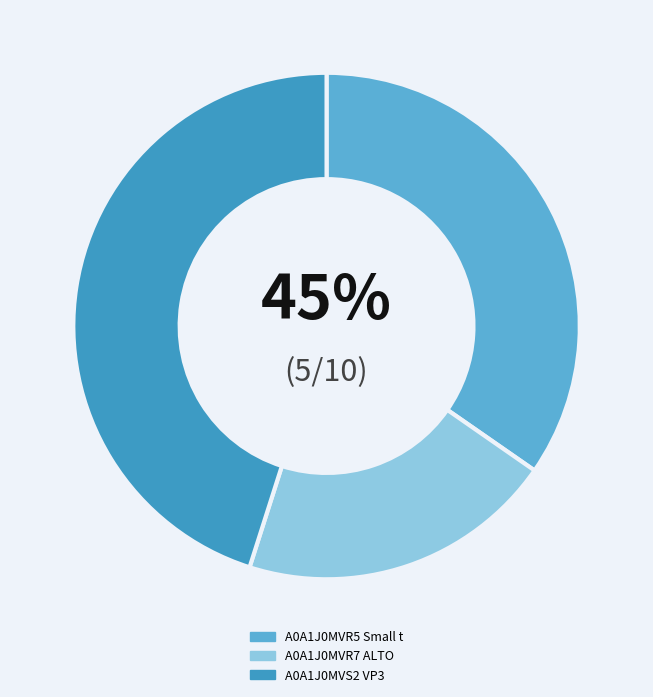

Is A0A1J0MVS2 VP3 the majority of the pie?

No